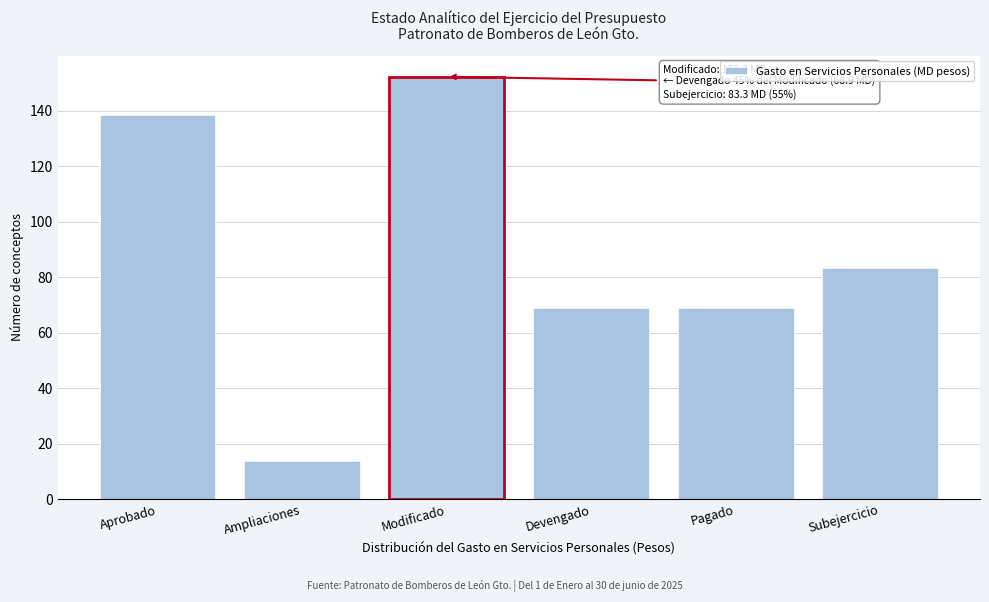

Reading left to right, list all the values displayed in this chart.

Aprobado=138.3	Ampliaciones=13.9	Modificado=152.2	Devengado=68.9	Pagado=68.9	Subejercicio=83.3